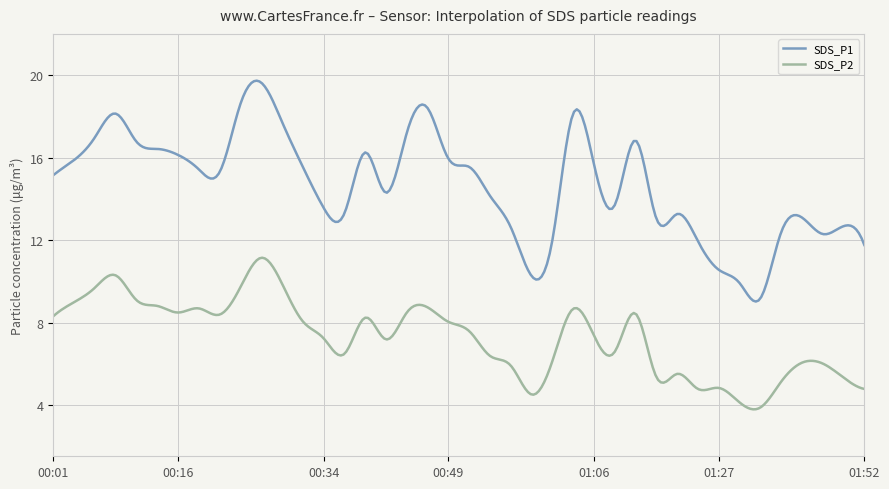

How many lines are shown in the chart?

2